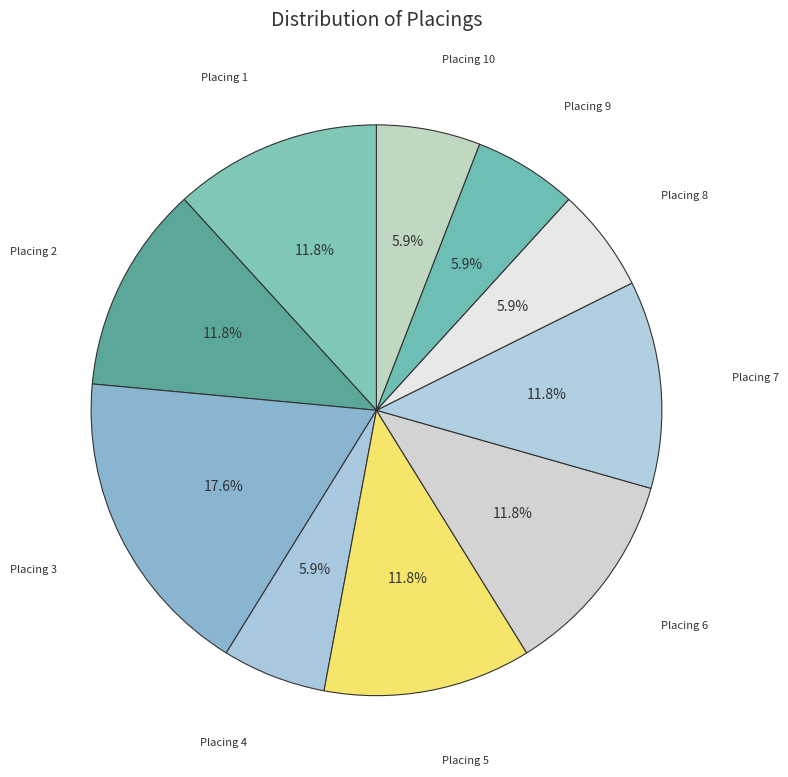

Approximately how many times larger is the value at Placing 6 compared to Placing 10?

2.0